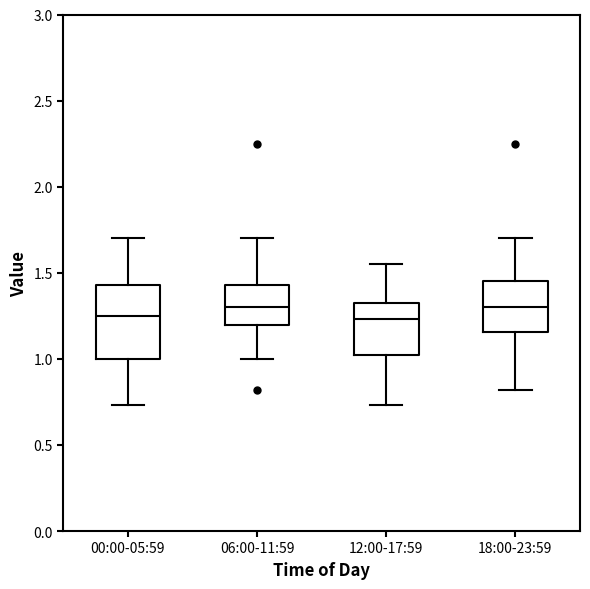

Comparing the boxes themselves (not the whiskers), which one is the tallest?

00:00-05:59